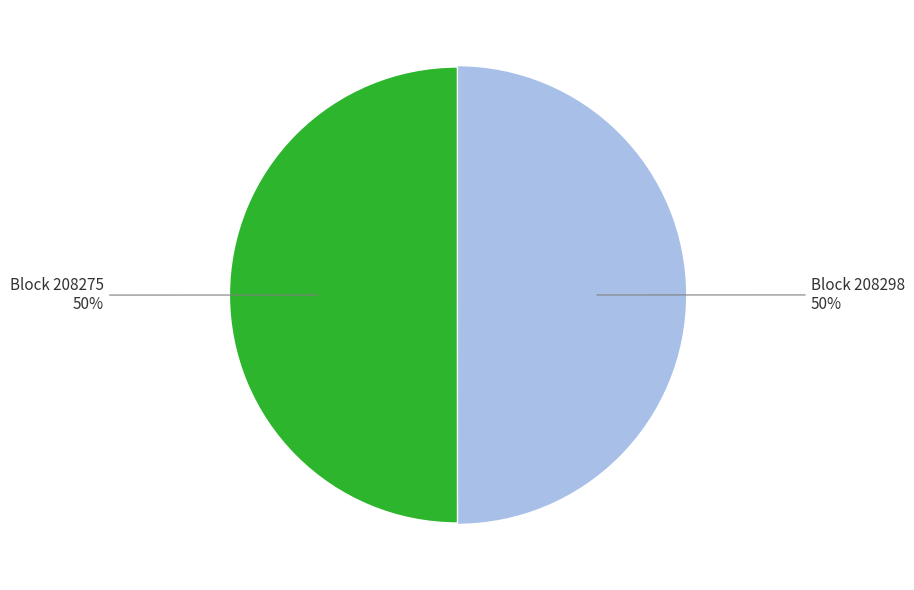

How many slices are in this pie chart?

2